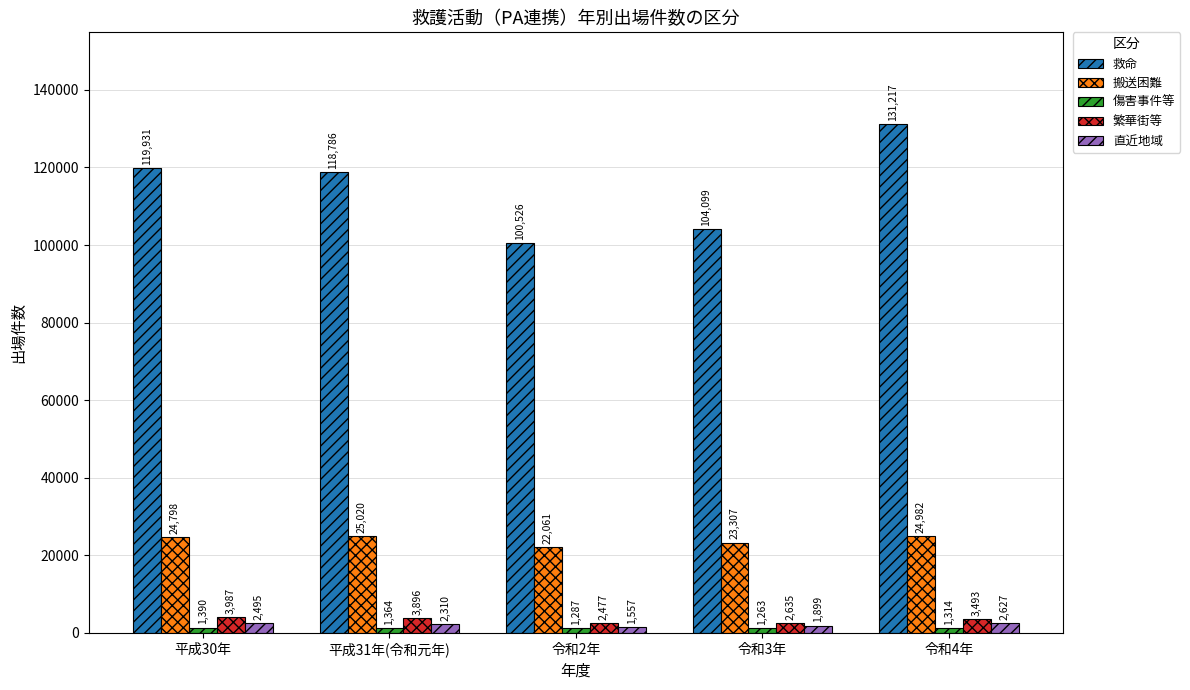

What is the highest value of the 救命 series?

131217